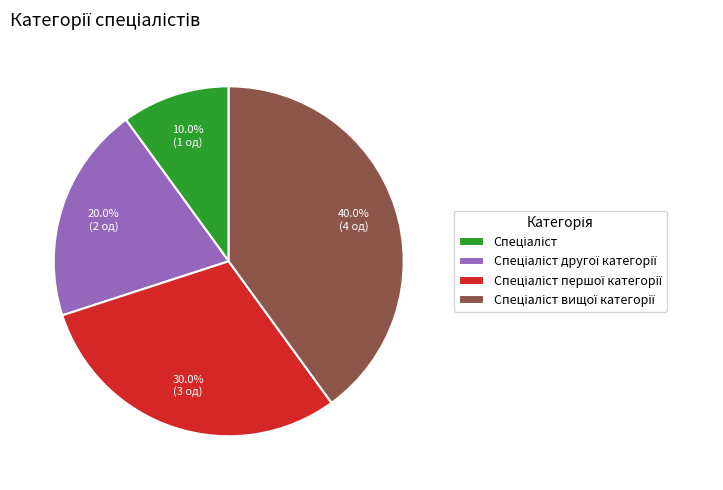

Count the number of slices in the pie.

4